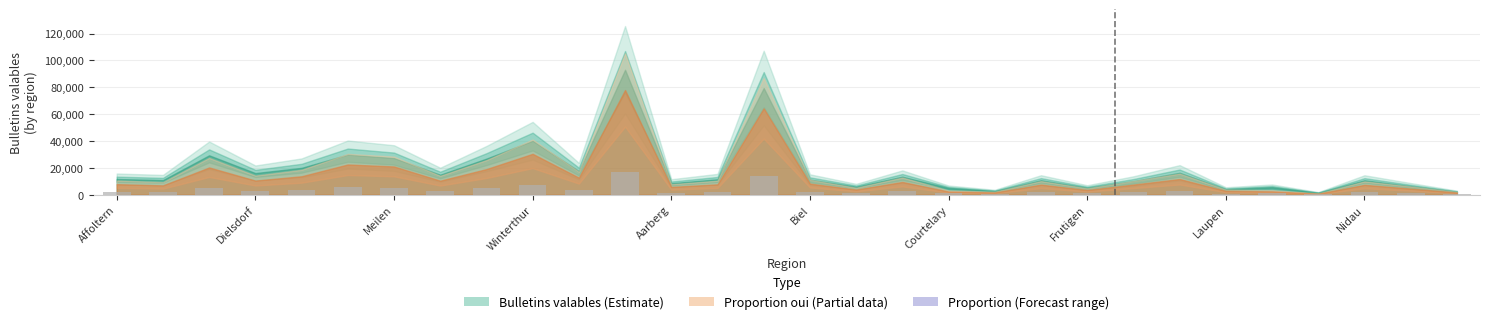

What is the greatest value displayed?

16747.6